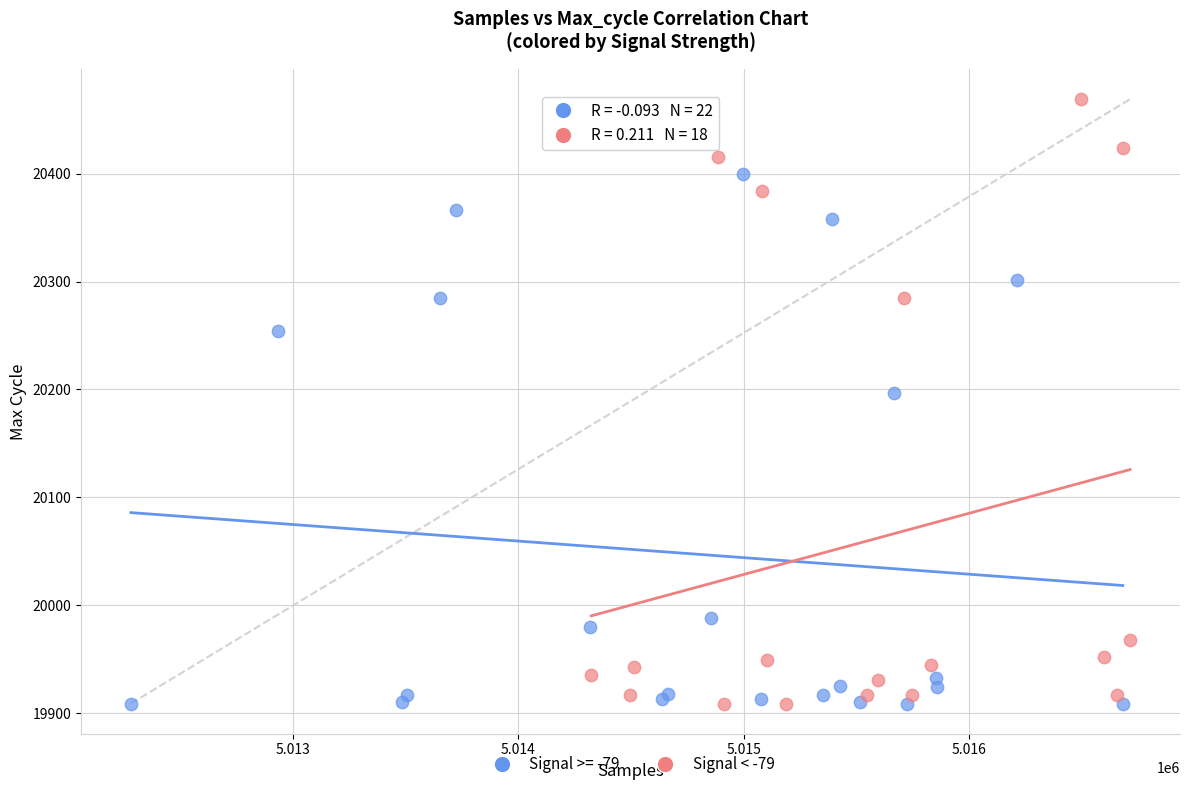

Which series has the widest spread of Y values?

Signal < -79